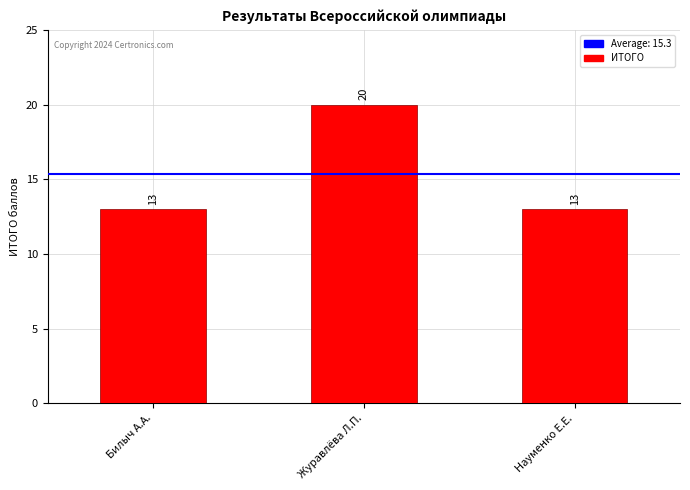

Count the number of categories in the chart.

3